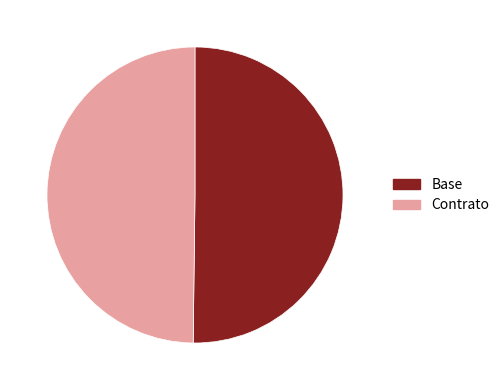

True or false: Contrato accounts for 50% of the total.

True